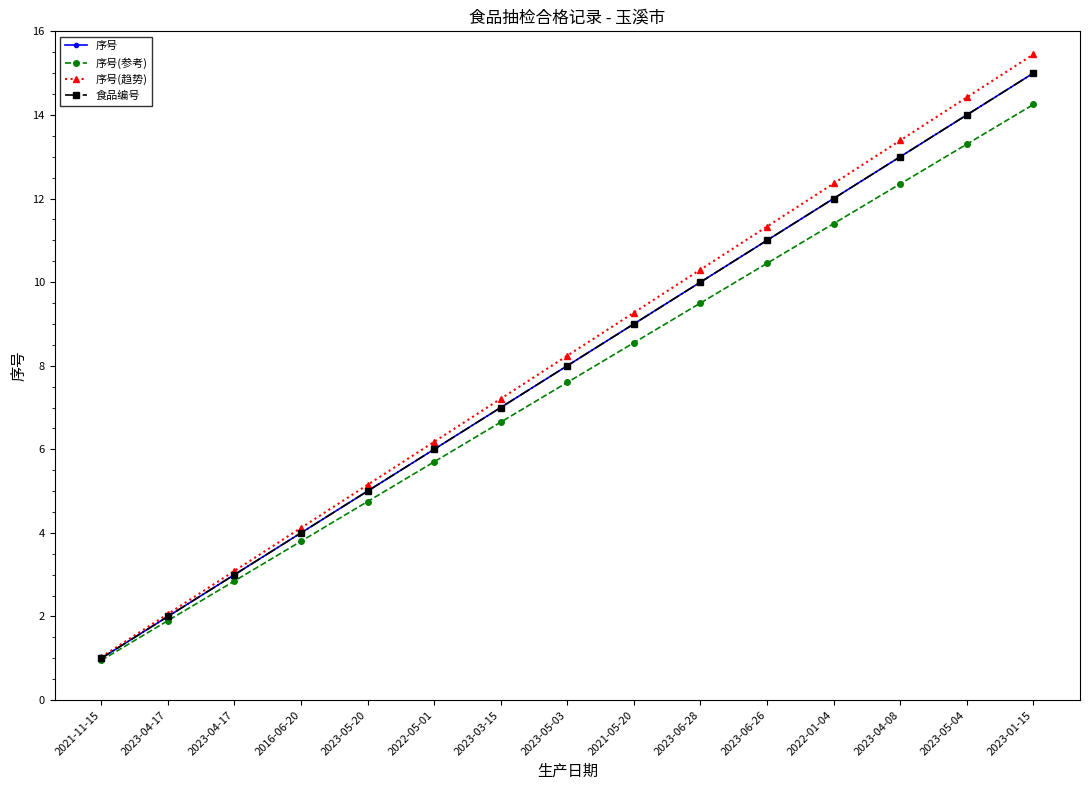

What is the spread (max minus min) of values at 2023-03-15?

0.6